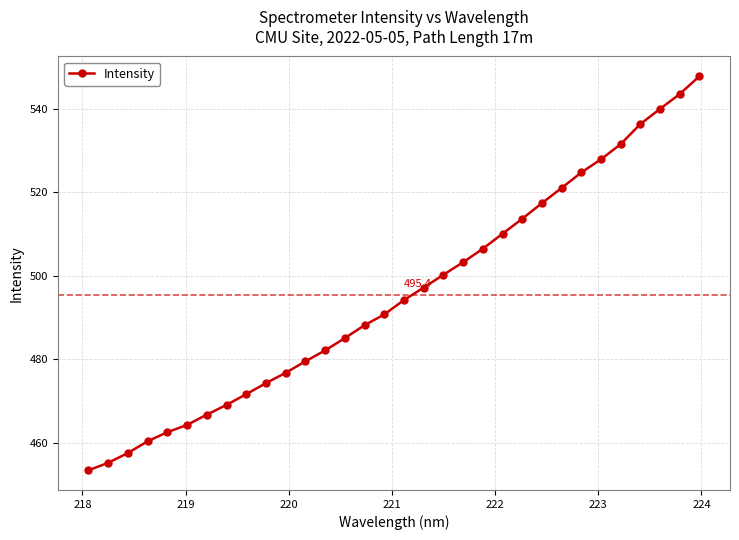

What is the value of the 20th point from the left?

503.2